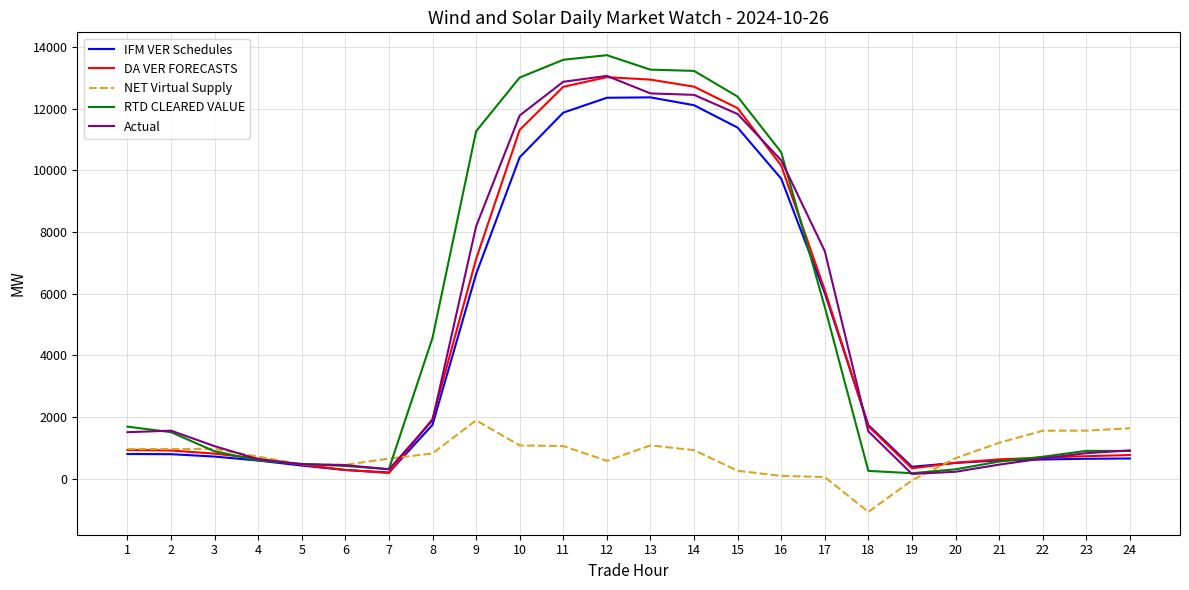

The value of RTD CLEARED VALUE at 2 is 1504.3. True or false?

True